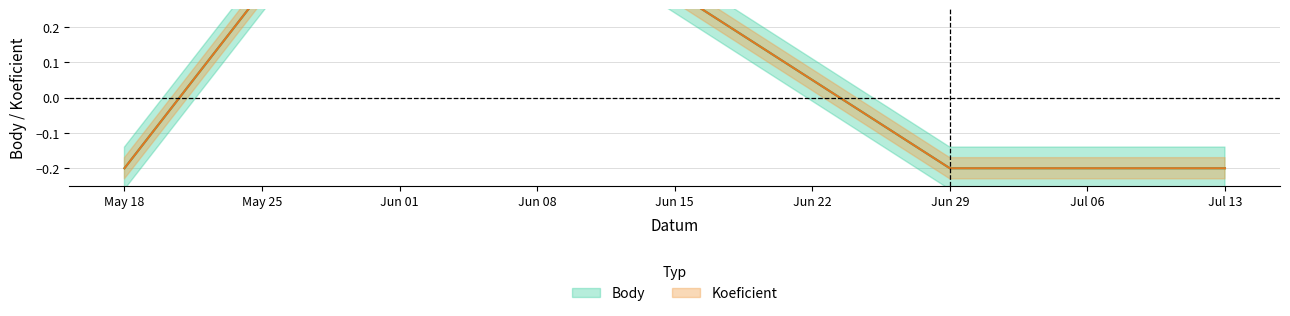

Which series has the largest total across all categories?

Body